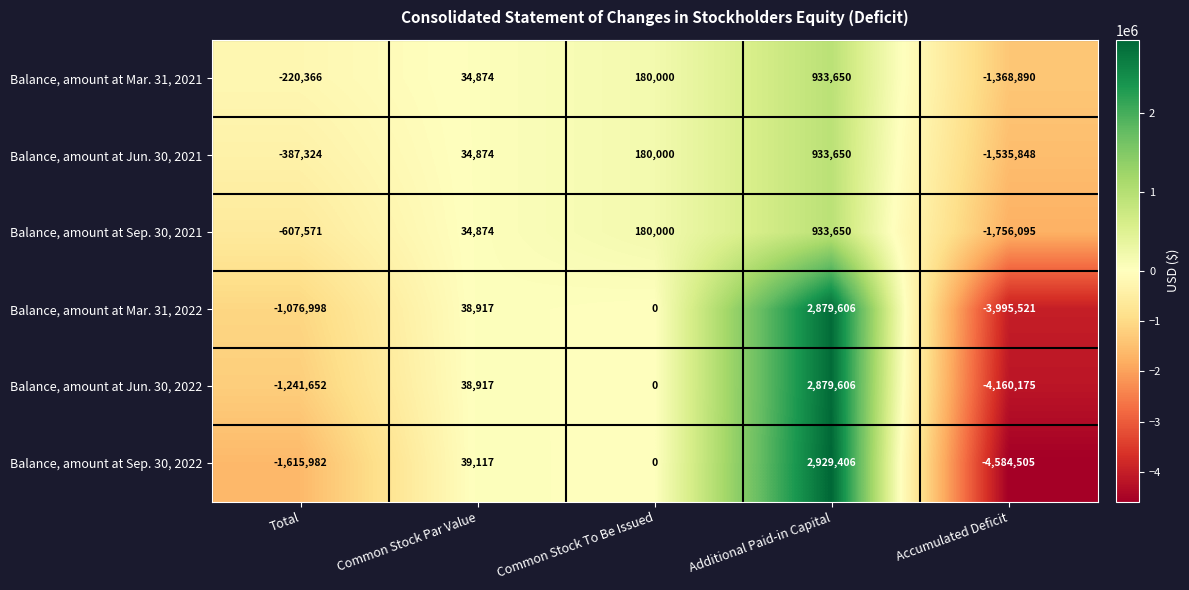

What is the sum of all Balance, amount at Jun. 30, 2021 values?

-774648